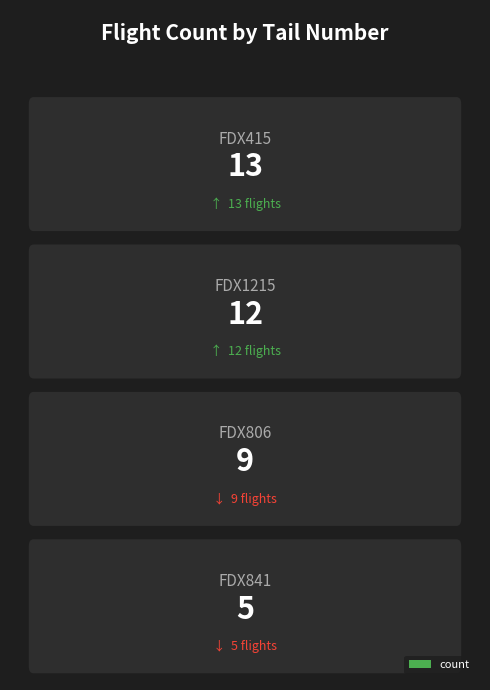

Reading right to left, list all the values displayed in this chart.

5	9	12	13